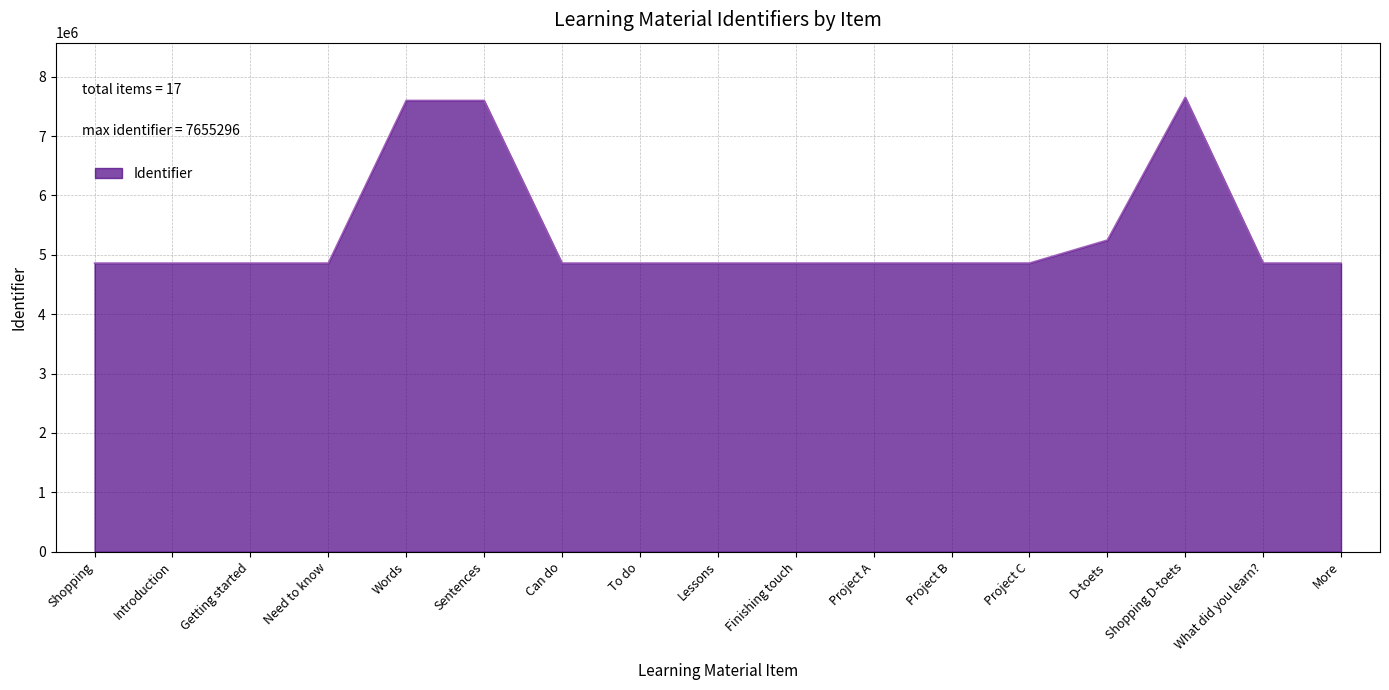

Does the chart have visible grid lines?

Yes